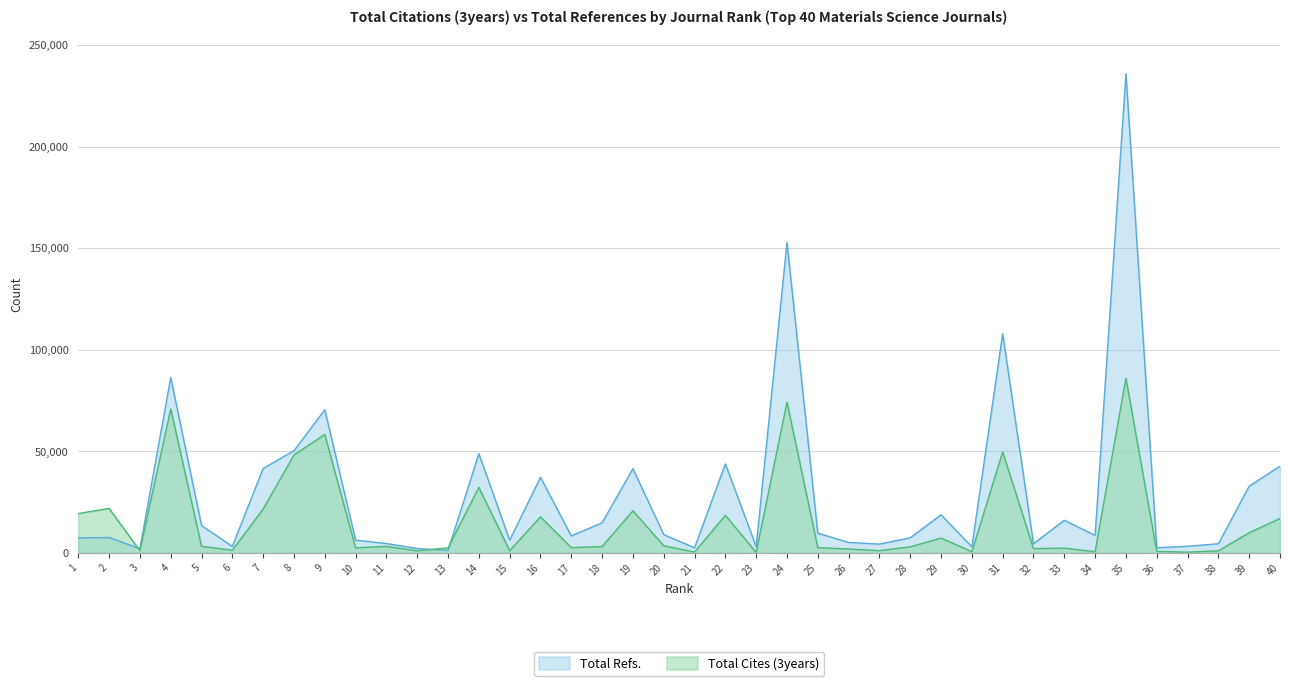

At which label is Total Cites (3years) closest to 43148?

8